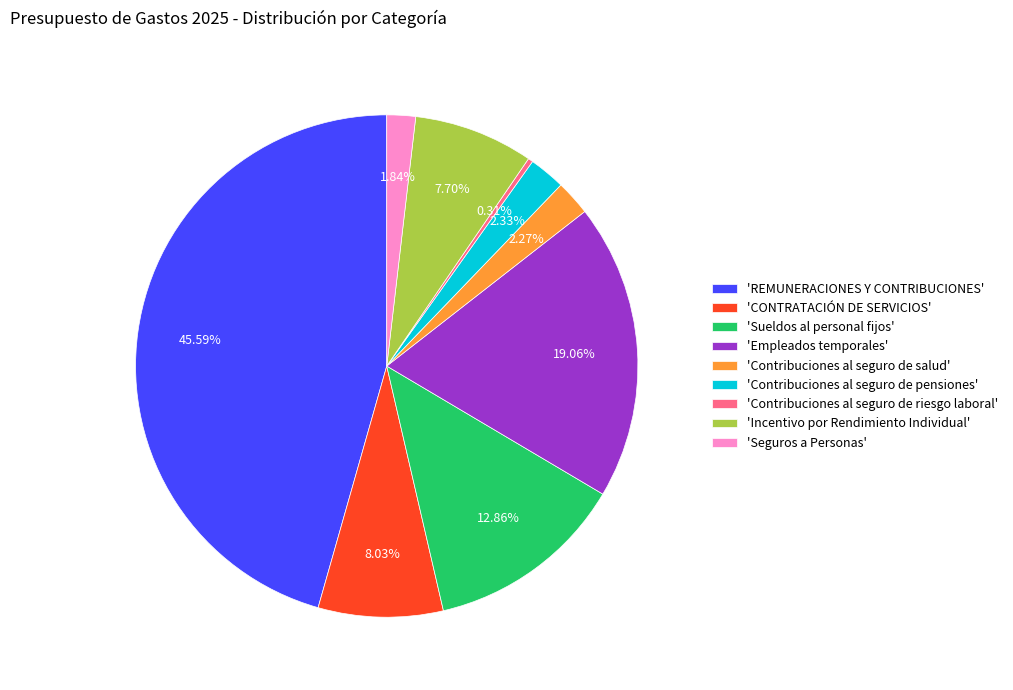

Is 'Contribuciones al seguro de pensiones' the majority of the pie?

No